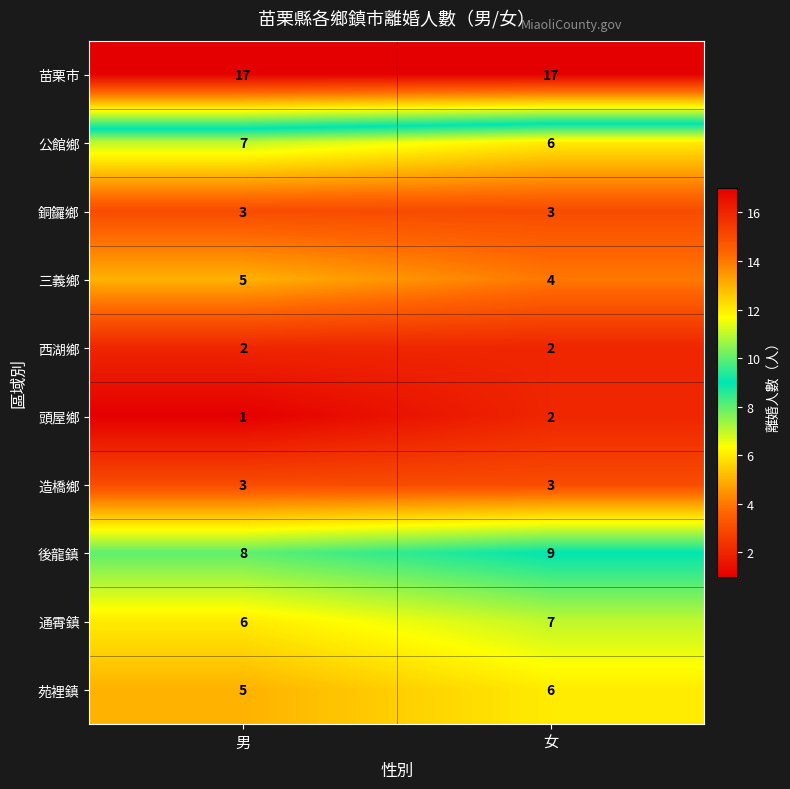

Rank the categories by 通霄鎮 value from lowest to highest.

男, 女